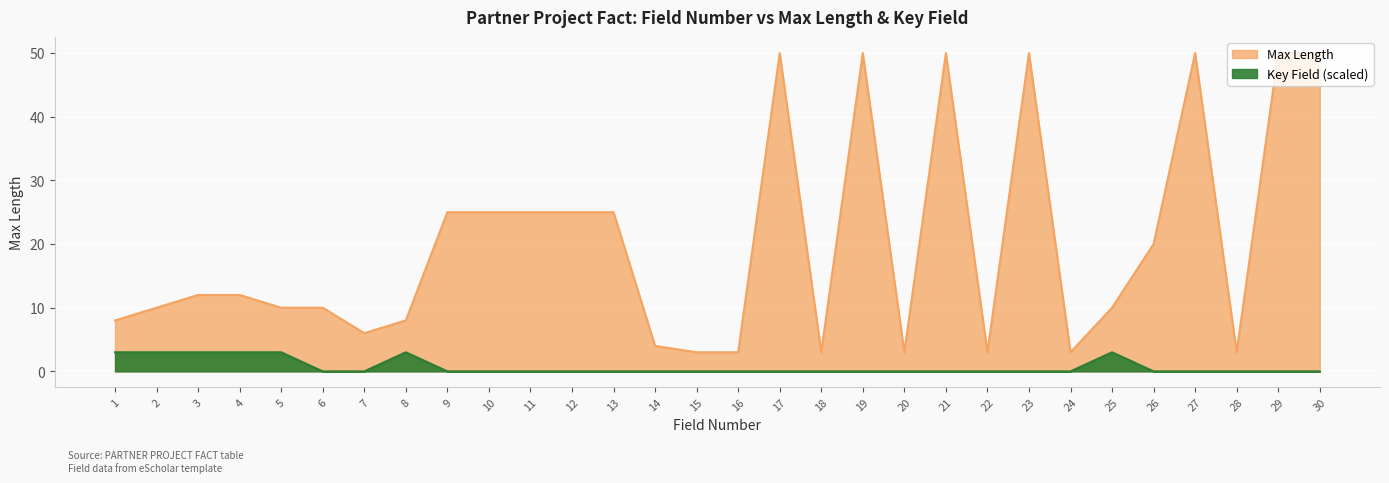

Reading left to right, transcribe all the data shown in this chart.

Max Length: 1=8	2=10	3=12	4=12	5=10	6=10	7=6	8=8	9=25	10=25	11=25	12=25	13=25	14=4	15=3	16=3	17=50	18=3	19=50	20=3	21=50	22=3	23=50	24=3	25=10	26=20	27=50	28=3	29=50	30=50
Key Field: 1=3	2=3	3=3	4=3	5=3	6=0	7=0	8=3	9=0	10=0	11=0	12=0	13=0	14=0	15=0	16=0	17=0	18=0	19=0	20=0	21=0	22=0	23=0	24=0	25=3	26=0	27=0	28=0	29=0	30=0